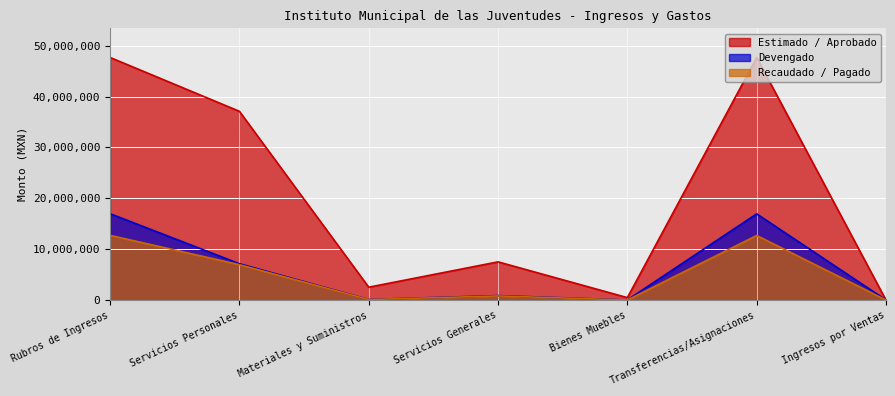

What is the difference between the highest and lowest values at Bienes Muebles?

464388.0